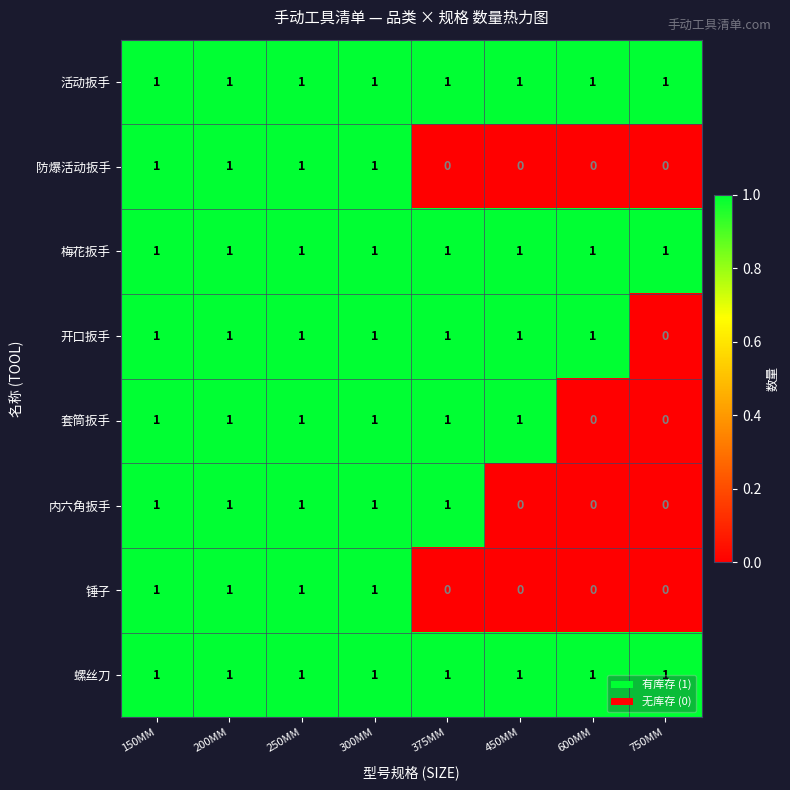

Is it true that 防爆活动扳手 equals 1 at 150MM?

True